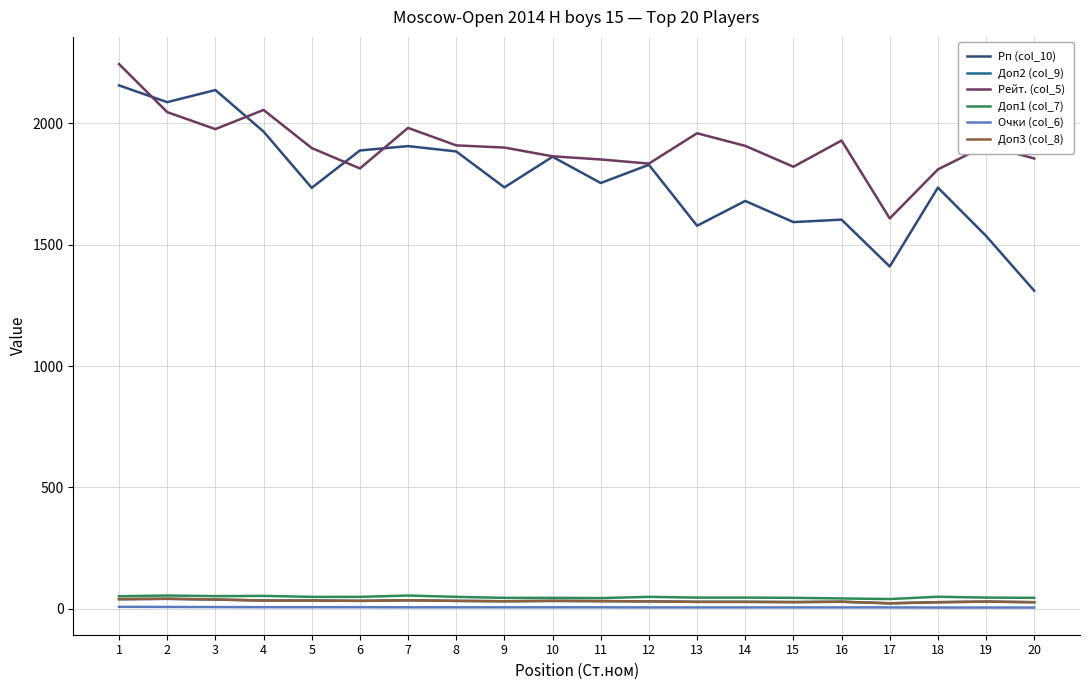

Does the chart display data point markers on the line(s)?

No